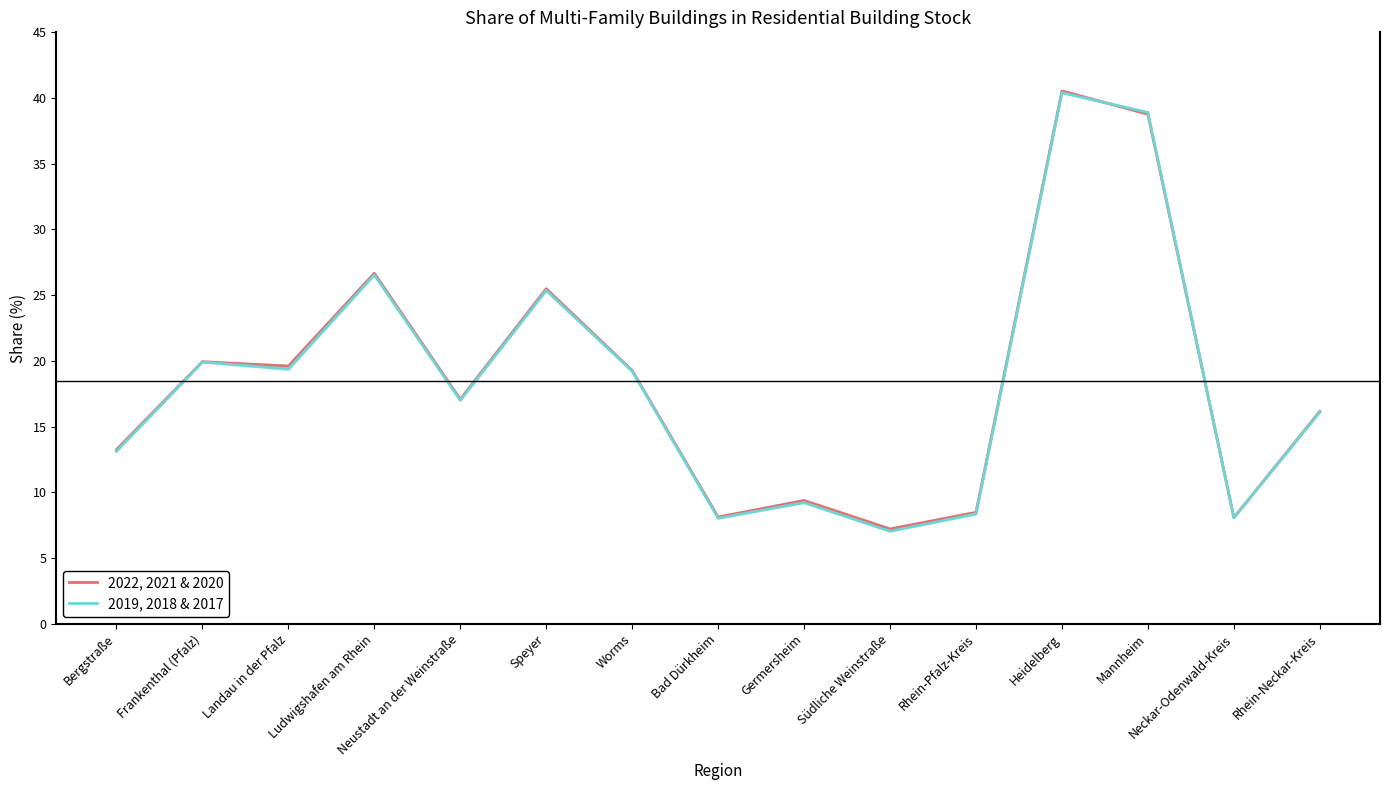

Where is 2022, 2021 & 2020 nearest to the value 23?

Speyer